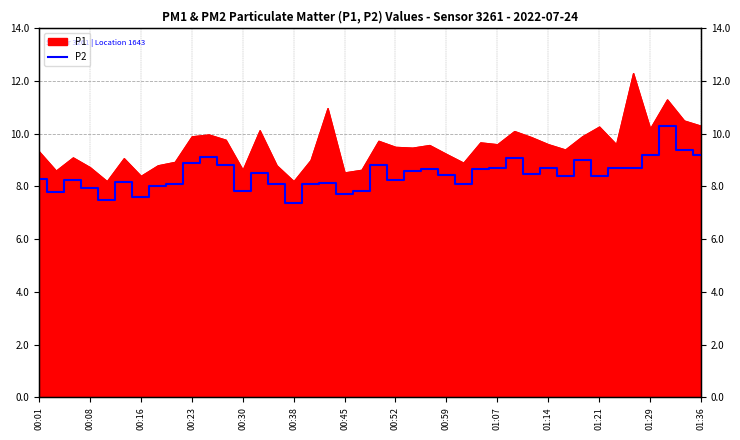

Which has a higher value, 21 or 00:38?

21